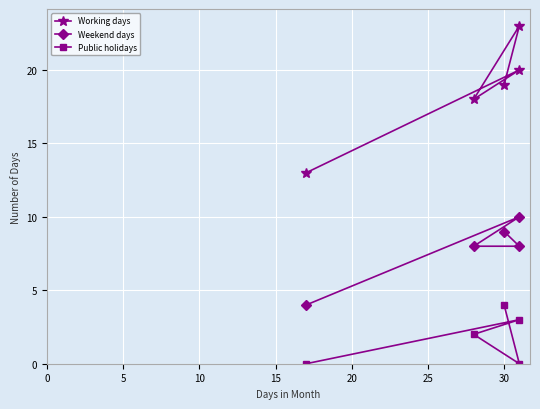

Does the chart display data point markers on the line(s)?

Yes